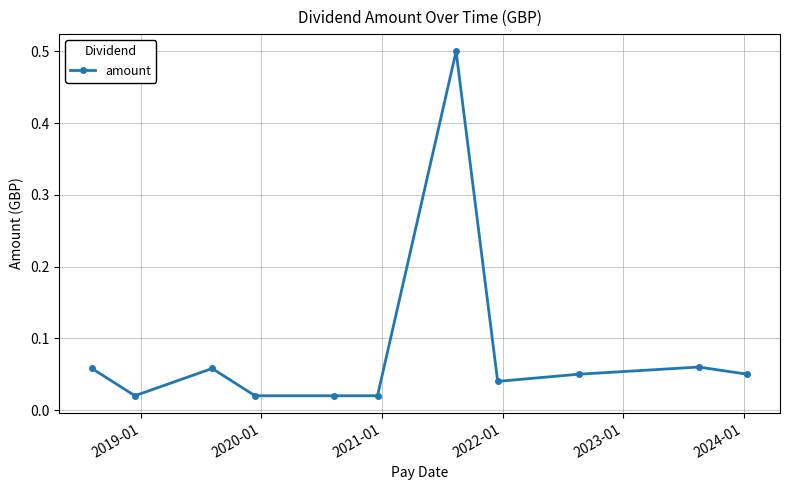

What is the difference between the maximum and minimum values?

0.5